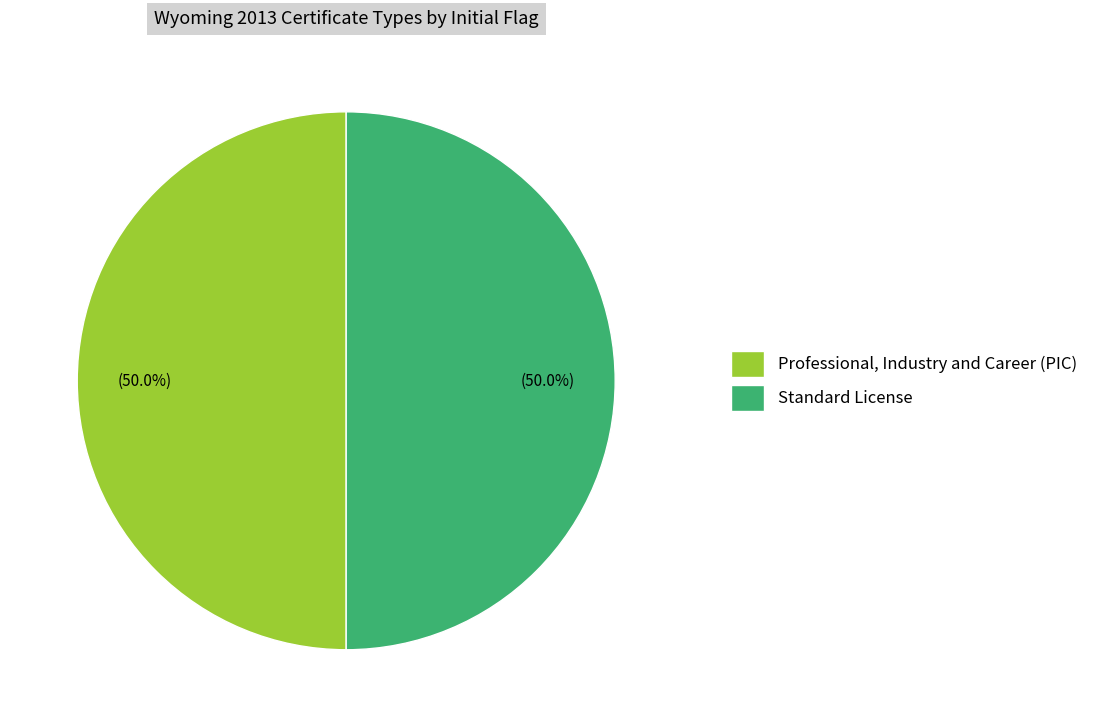

What percentage do Professional, Industry and Career (PIC) and Standard License together represent?

100.0%